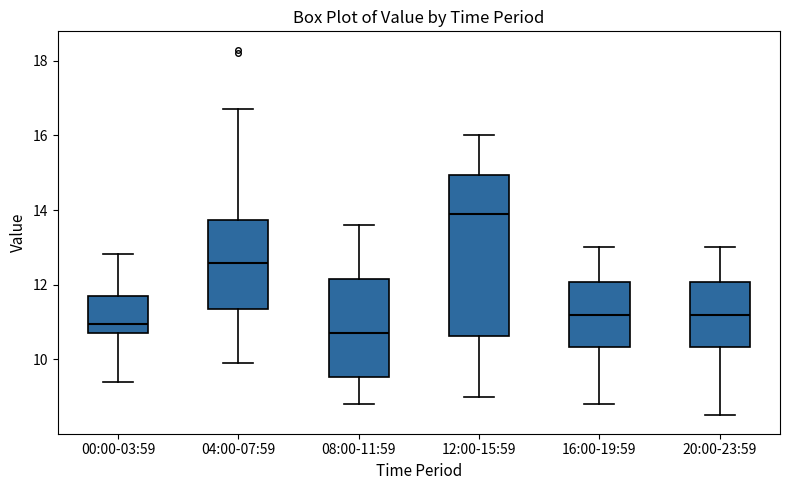

Where does the upper whisker of the box for 12:00-15:59 end on the y-axis? The values are not printed on the chart, so give them approximately, as read against the axis.

16.0